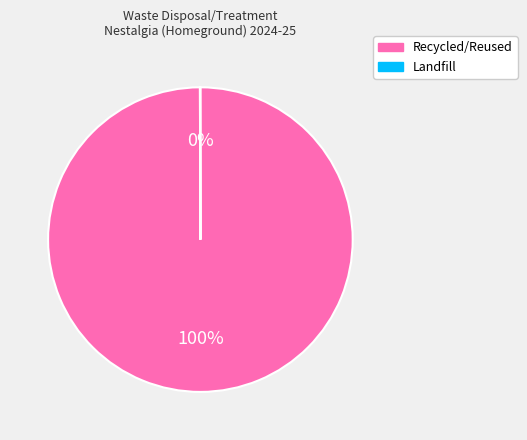

True or false: Recycled/Reused accounts for 100% of the total.

True